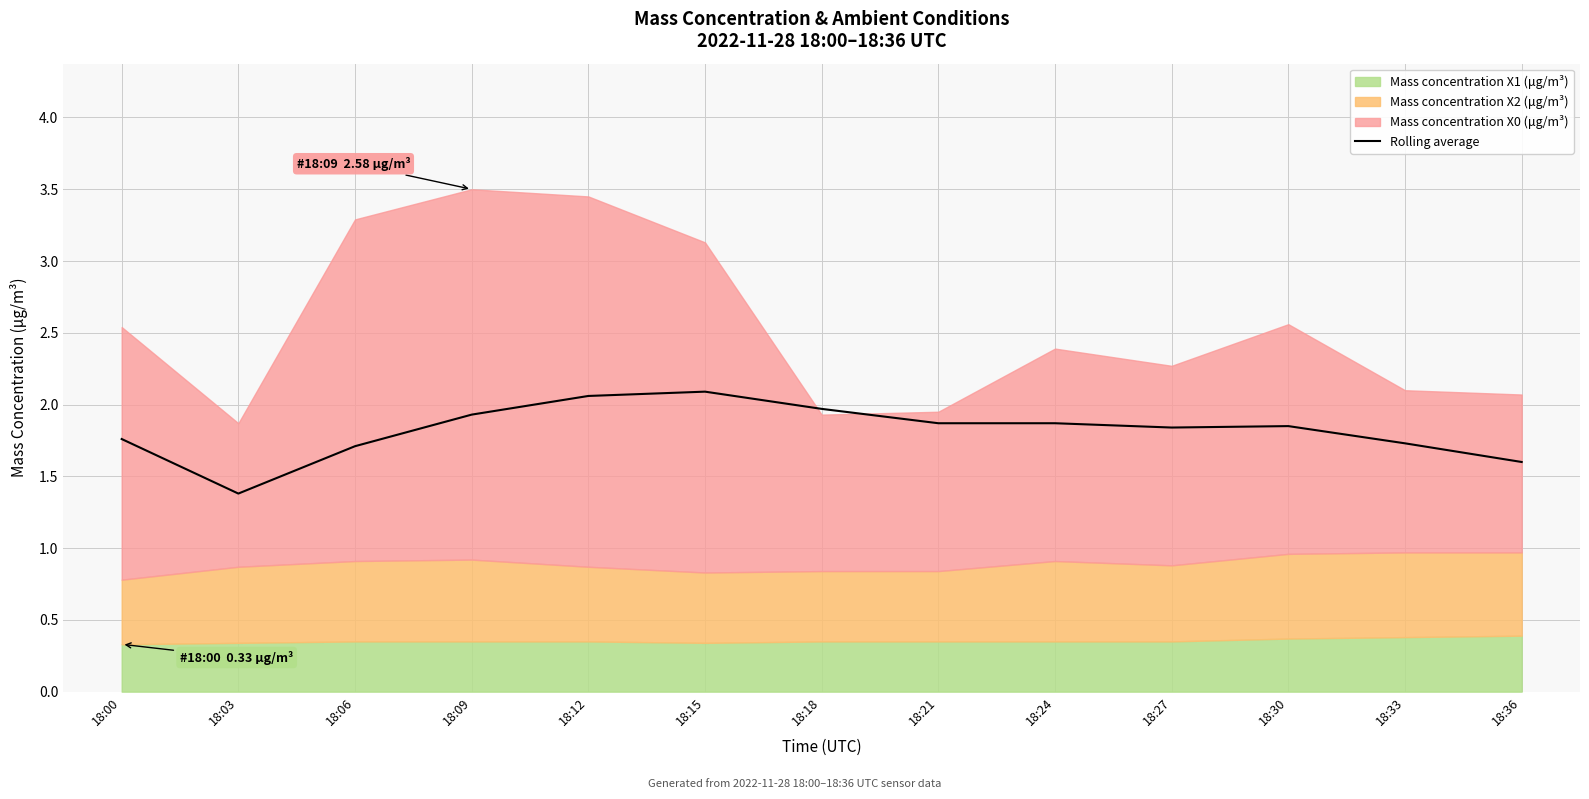

True or false: the data shows 2.1 at 18:15.

True